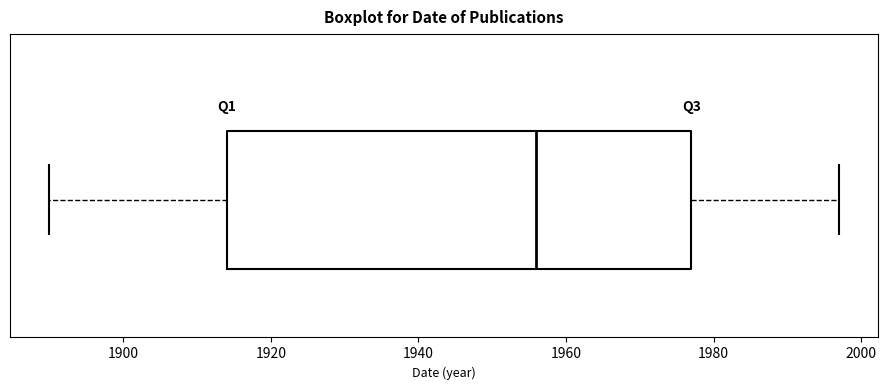

Transcribe this box plot: give where the median line is, the range the box spans, and where the two whiskers end, as read against the x-axis. The values are not printed on the chart, so give them approximately, as read against the axis.

median 1956, box 1914 to 1978, whiskers 1890 to 1998